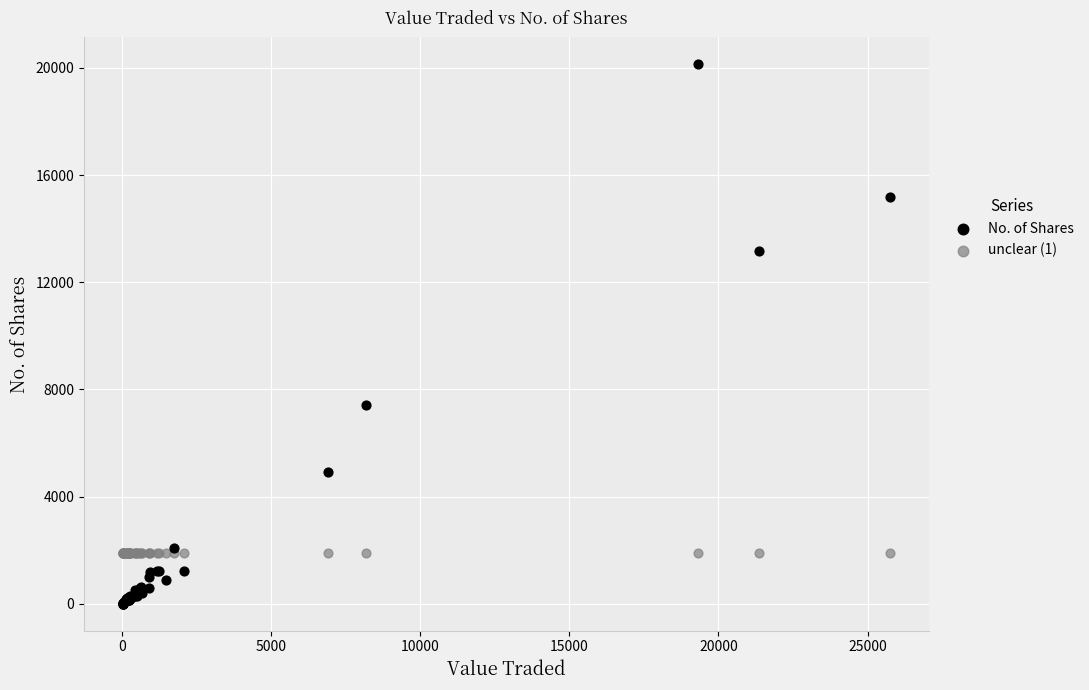

In the No. of Shares series, what Y value is closest to 10067?

7402.0